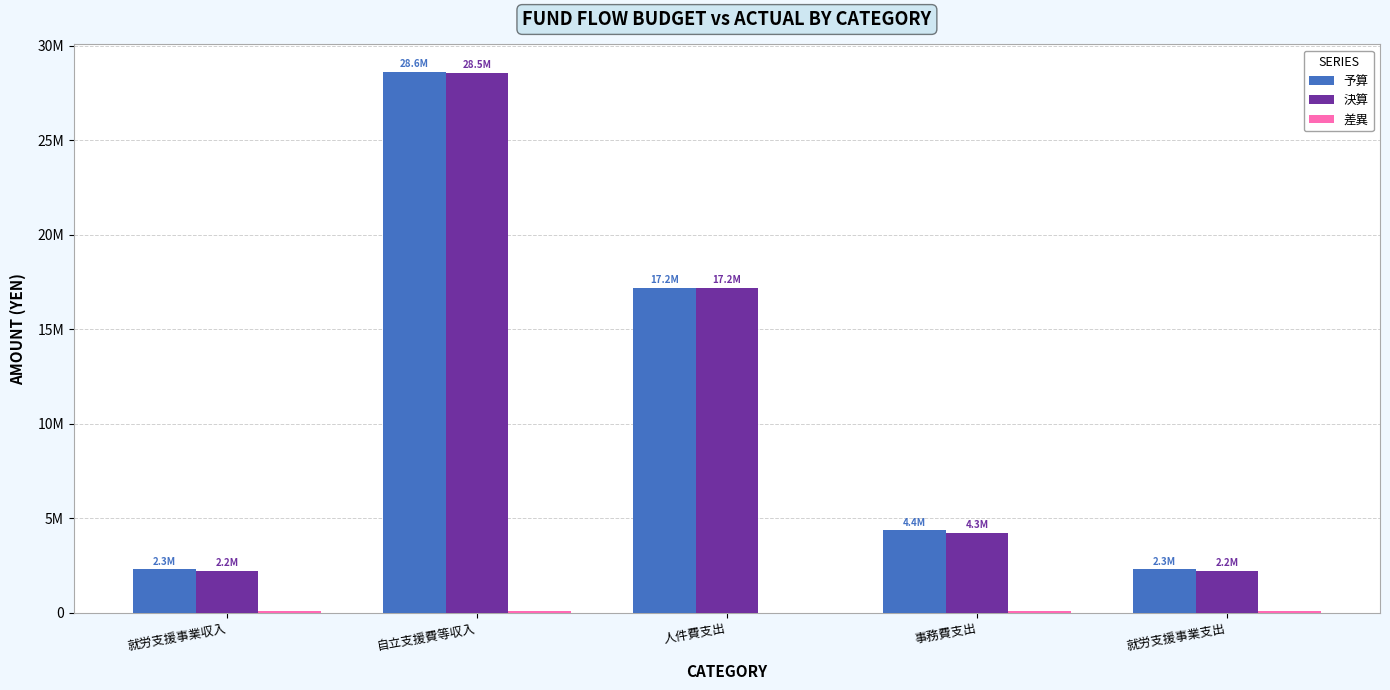

Are the bars horizontal?

No